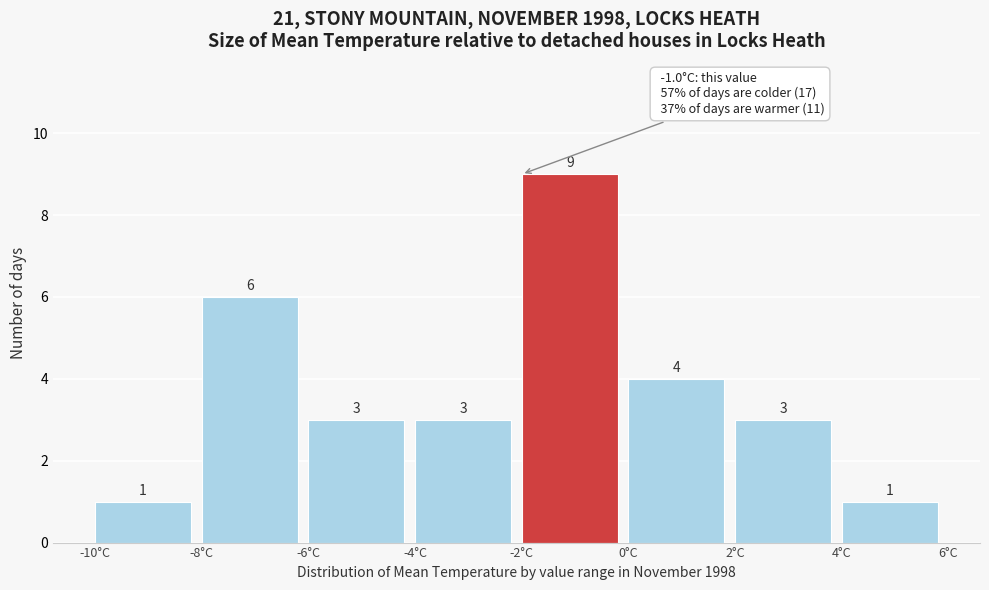

Reading left to right, list every bar in this chart as the range it spans on the x-axis followed by its height.

-10 to -8: 1
-8 to -6: 6
-6 to -4: 3
-4 to -2: 3
-2 to 0: 9
0 to 2: 4
2 to 4: 3
4 to 6: 1